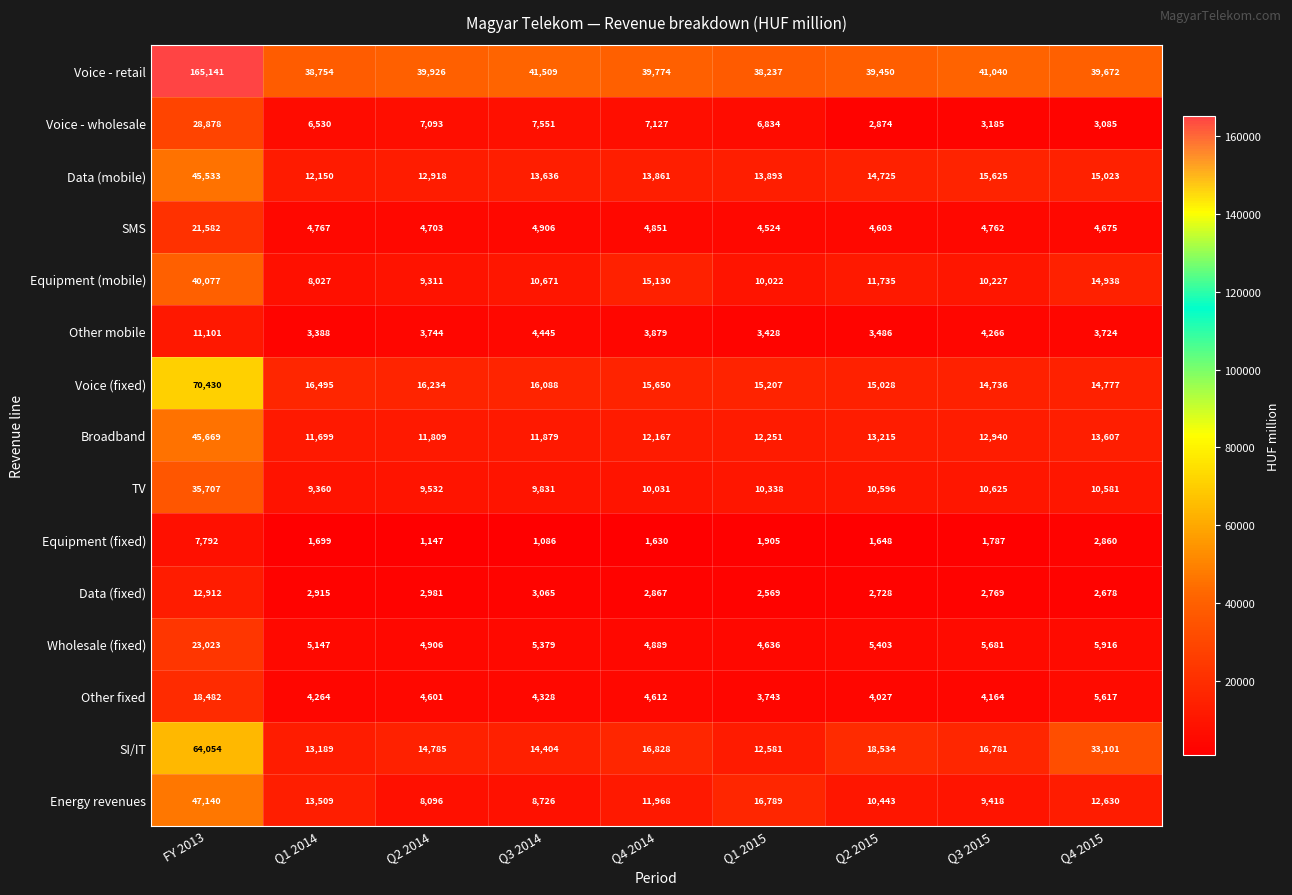

What is the maximum value for SMS?

21582